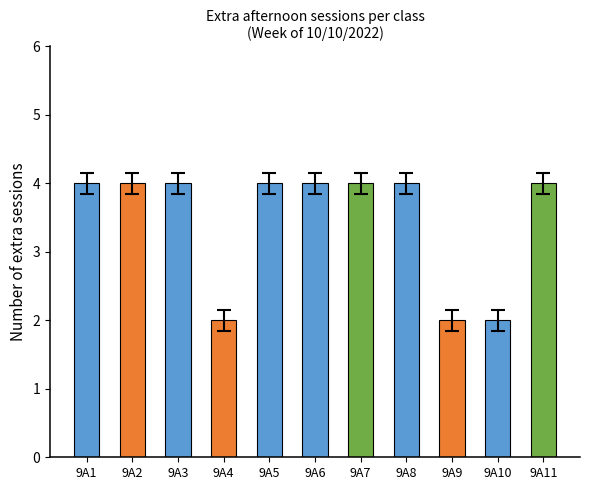

What is the maximum value shown in the chart?

4